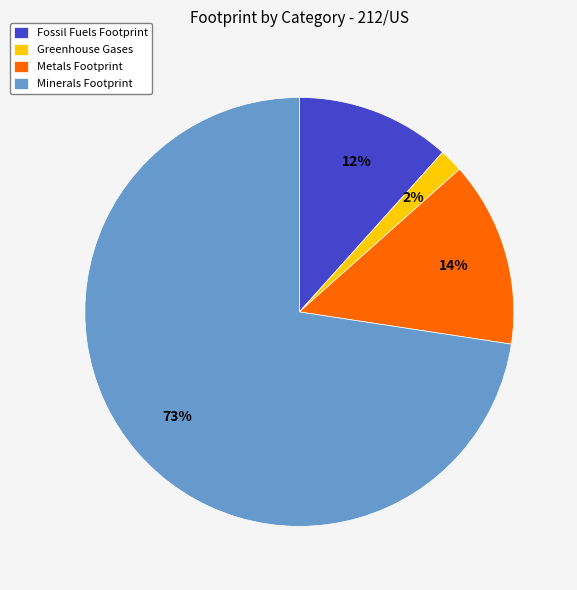

To the nearest percent, what portion does Greenhouse Gases represent?

2%